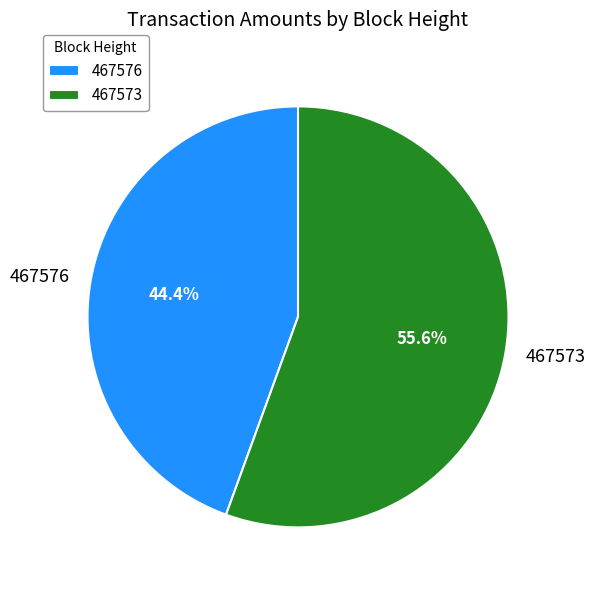

What is the largest slice in the pie chart?

467573